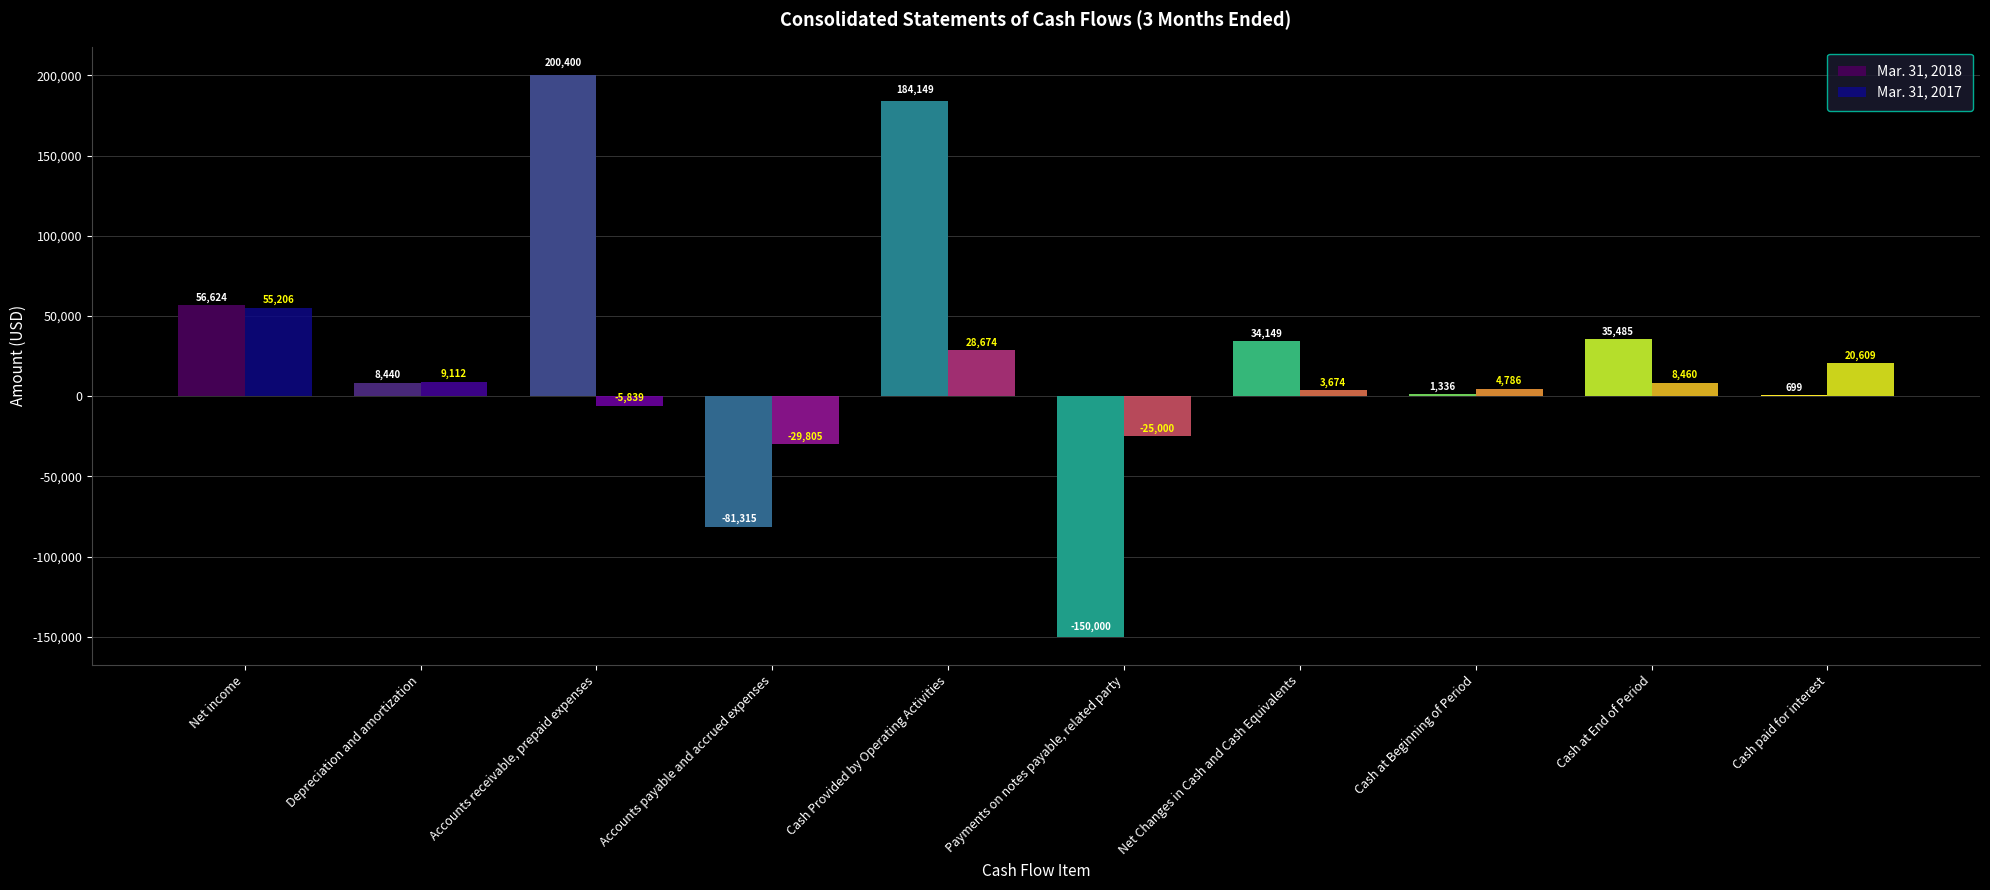

What is the sum of all Mar. 31, 2017 values?

69877